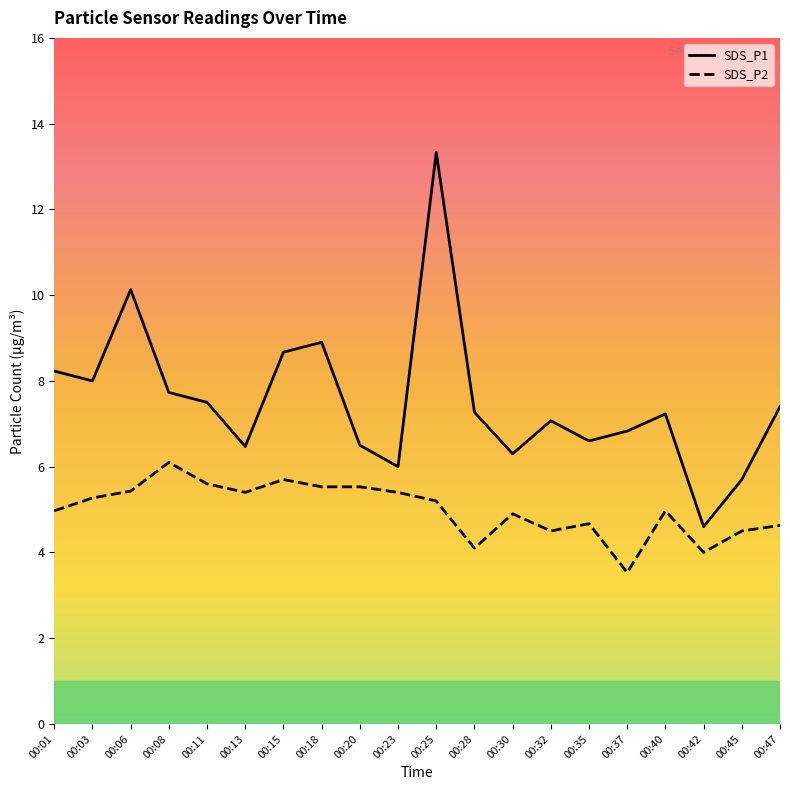

At which label does SDS_P2 first exceed 5?

00:03